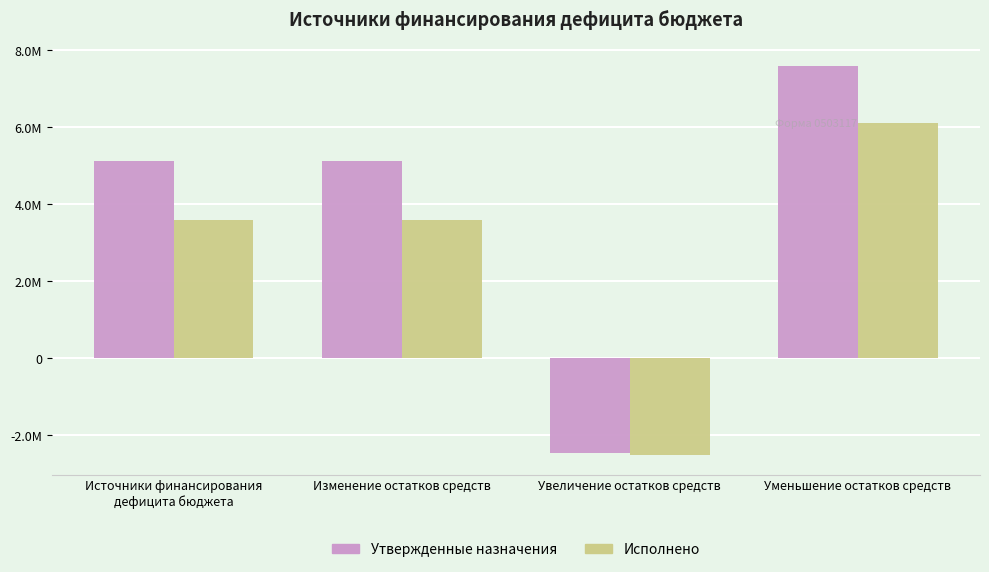

Does the chart contain stacked bars?

No